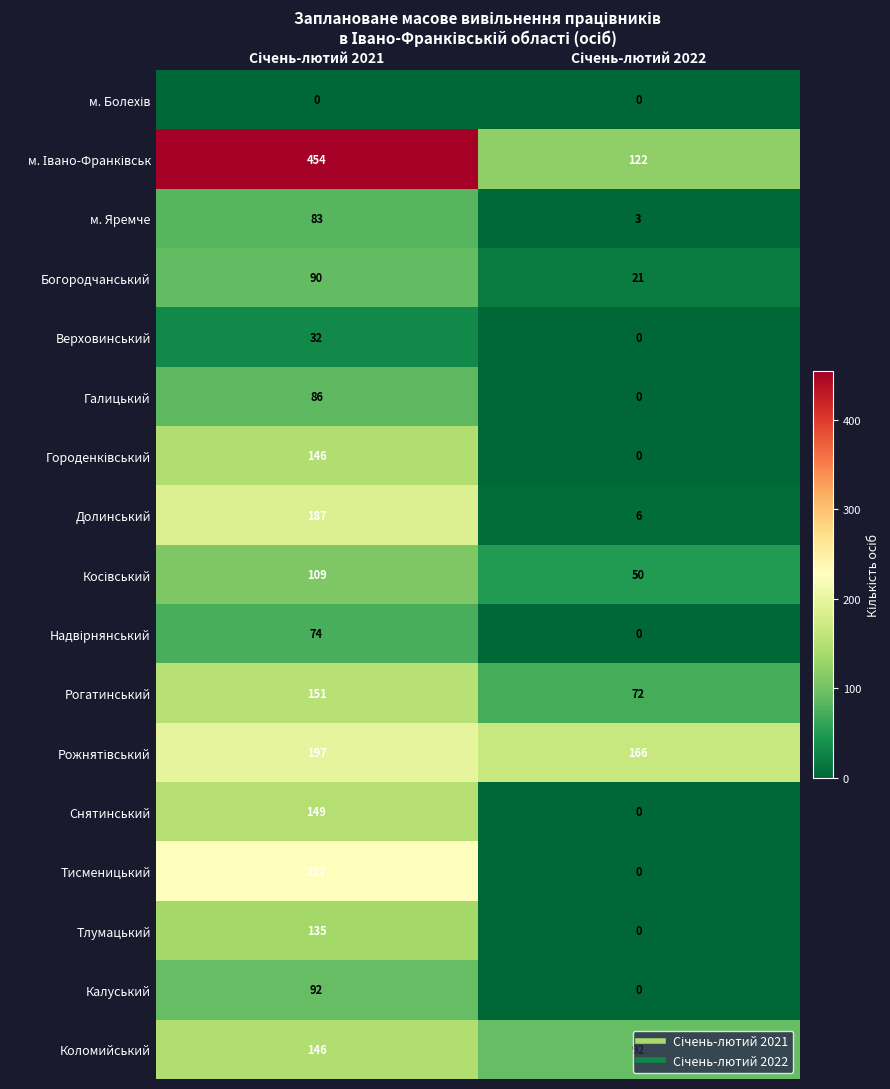

What is the average value of the Галицький series?

43